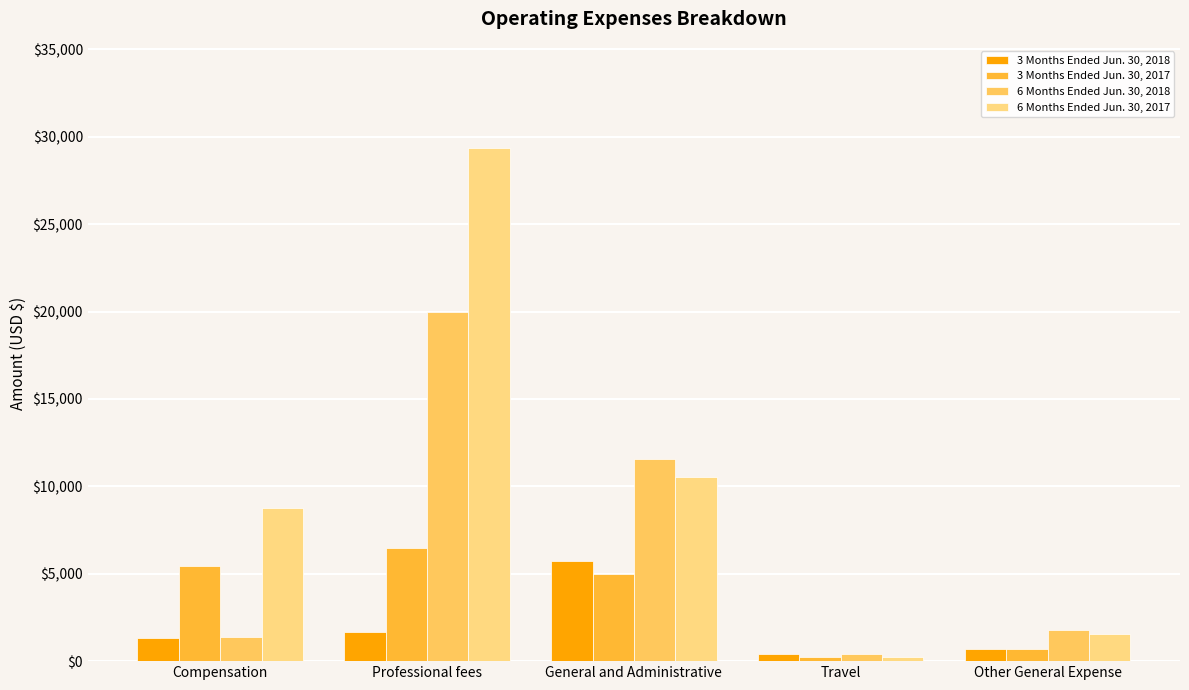

How many categories are shown in the chart?

5